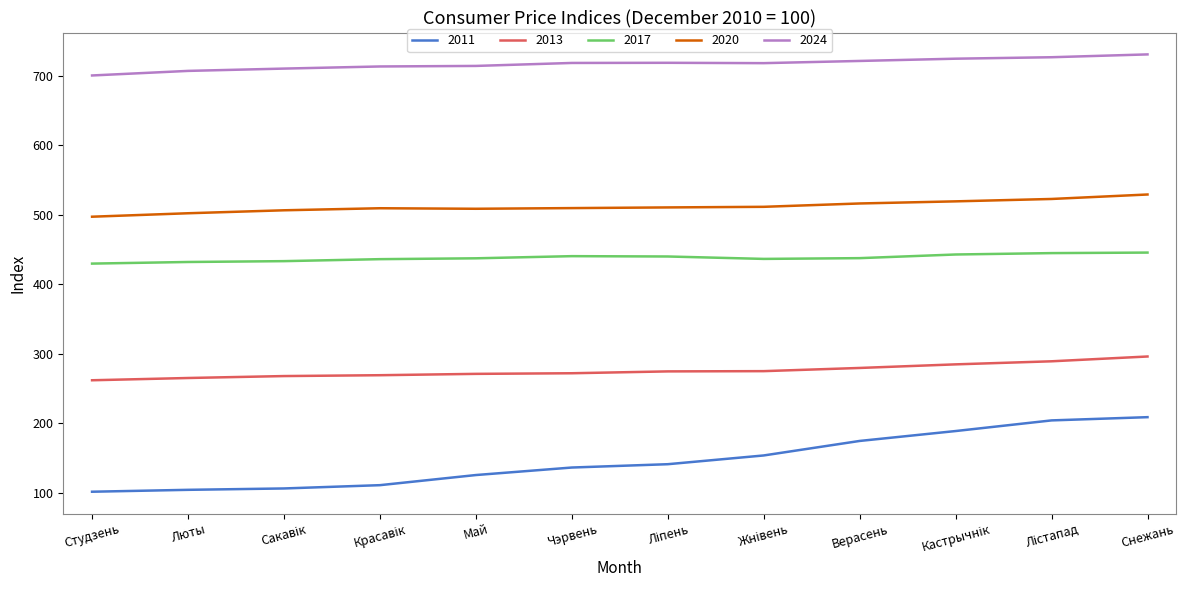

True or false: 2024 and 2017 cross at least once.

False